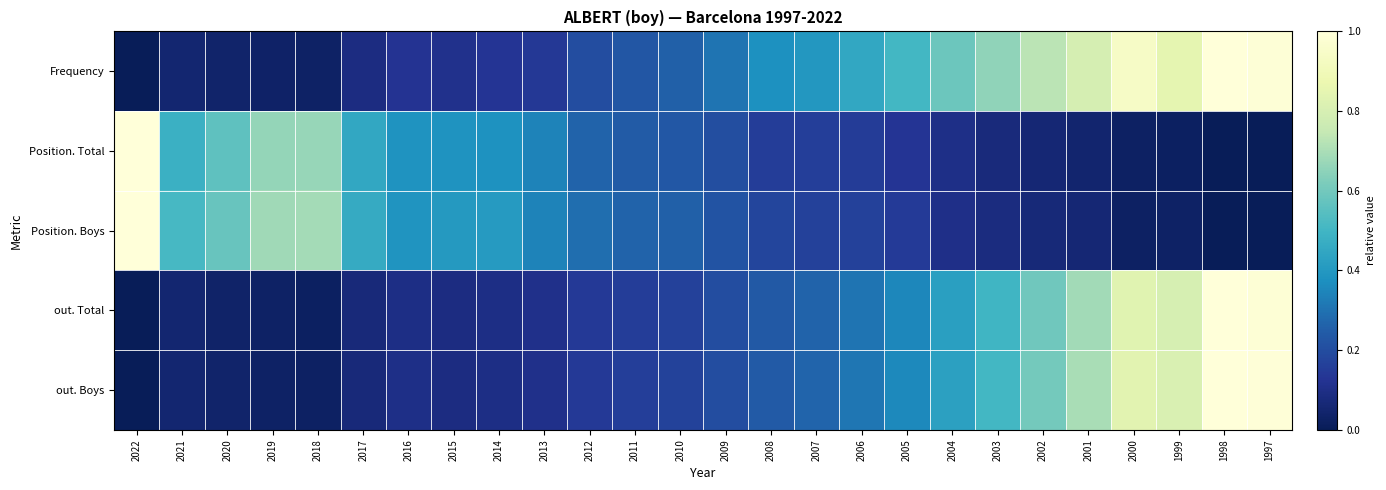

Reading right to left, extract all data points from this chart.

Frequency: 1997=1.0	1998=1.0	1999=0.8	2000=0.9	2001=0.8	2002=0.7	2003=0.7	2004=0.6	2005=0.5	2006=0.5	2007=0.4	2008=0.4	2009=0.3	2010=0.3	2011=0.2	2012=0.2	2013=0.1	2014=0.1	2015=0.1	2016=0.1	2017=0.1	2018=0.0	2019=0.0	2020=0.0	2021=0.1	2022=0.0
Position. Total: 1997=0.0	1998=0.0	1999=0.0	2000=0.0	2001=0.0	2002=0.1	2003=0.1	2004=0.1	2005=0.1	2006=0.2	2007=0.2	2008=0.2	2009=0.2	2010=0.2	2011=0.2	2012=0.3	2013=0.3	2014=0.4	2015=0.4	2016=0.4	2017=0.5	2018=0.7	2019=0.7	2020=0.6	2021=0.5	2022=1.0
Position. Boys: 1997=0.0	1998=0.0	1999=0.0	2000=0.0	2001=0.1	2002=0.1	2003=0.1	2004=0.1	2005=0.1	2006=0.2	2007=0.2	2008=0.2	2009=0.2	2010=0.3	2011=0.3	2012=0.3	2013=0.3	2014=0.4	2015=0.4	2016=0.4	2017=0.5	2018=0.7	2019=0.7	2020=0.6	2021=0.5	2022=1.0
out. Total: 1997=1.0	1998=1.0	1999=0.8	2000=0.8	2001=0.7	2002=0.6	2003=0.5	2004=0.4	2005=0.4	2006=0.3	2007=0.3	2008=0.2	2009=0.2	2010=0.2	2011=0.2	2012=0.1	2013=0.1	2014=0.1	2015=0.1	2016=0.1	2017=0.1	2018=0.0	2019=0.0	2020=0.0	2021=0.1	2022=0.0
out. Boys: 1997=1.0	1998=1.0	1999=0.8	2000=0.8	2001=0.7	2002=0.6	2003=0.5	2004=0.4	2005=0.4	2006=0.3	2007=0.3	2008=0.2	2009=0.2	2010=0.2	2011=0.2	2012=0.1	2013=0.1	2014=0.1	2015=0.1	2016=0.1	2017=0.1	2018=0.0	2019=0.0	2020=0.0	2021=0.1	2022=0.0